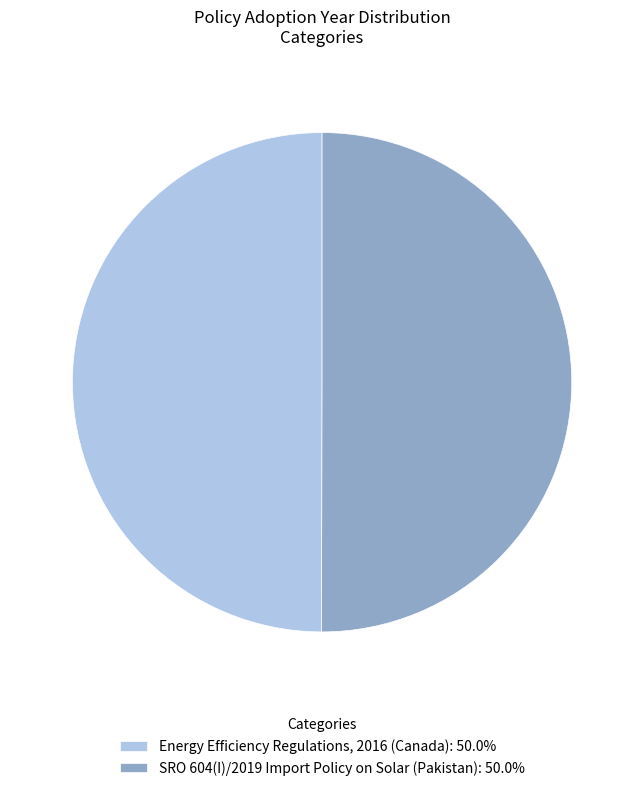

Combined, do SRO 604(I)/2019 Import Policy on Solar (Pakistan): 50.0% and Energy Efficiency Regulations, 2016 (Canada): 50.0% account for over 50%?

Yes